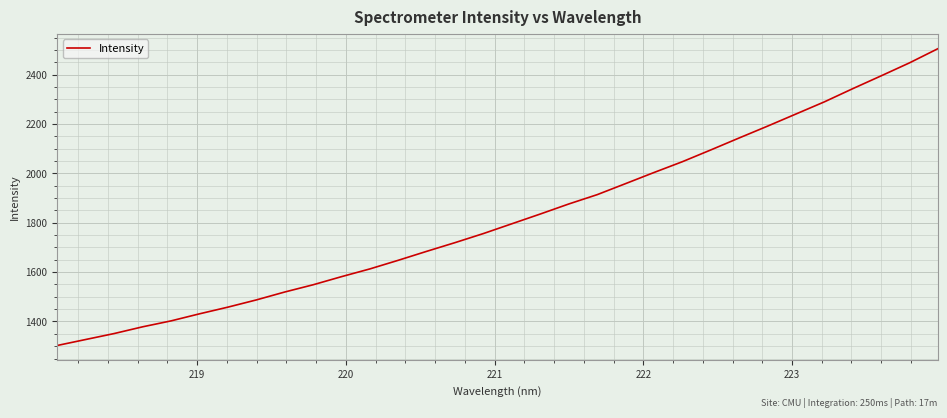

What is the difference between the maximum and minimum values?

1201.9